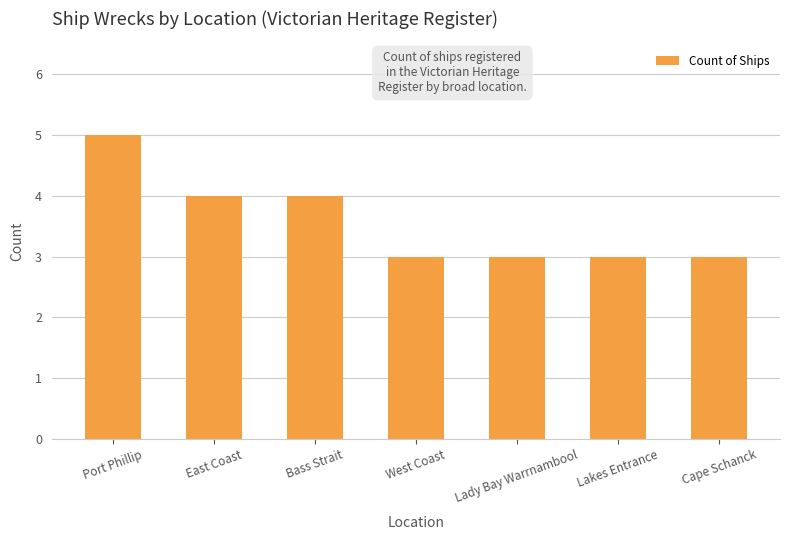

What is the difference between the second highest and second lowest values?

1